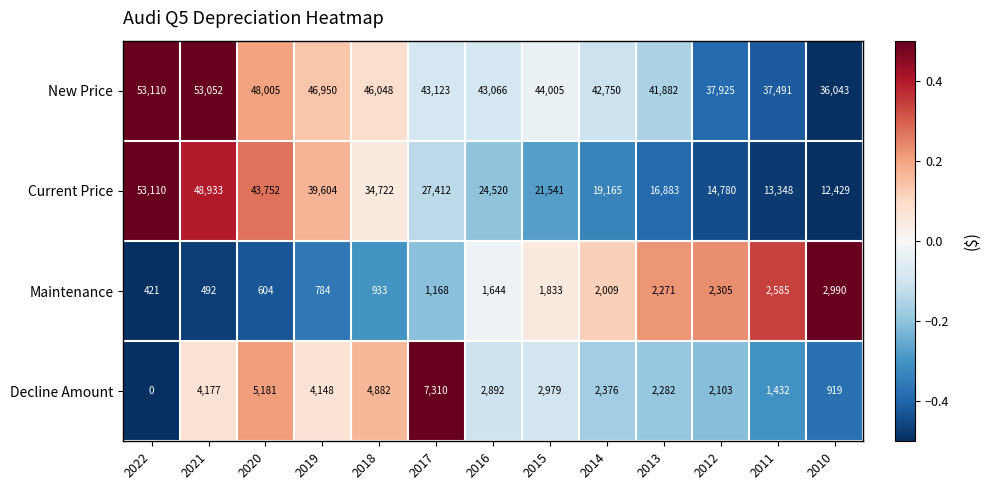

The Decline Amount series shows 2103 at 2012. True or false?

True